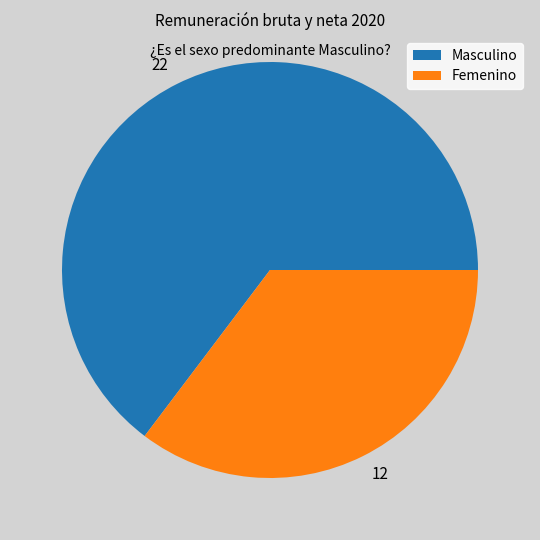

True or false: Femenino accounts for 29% of the total.

False